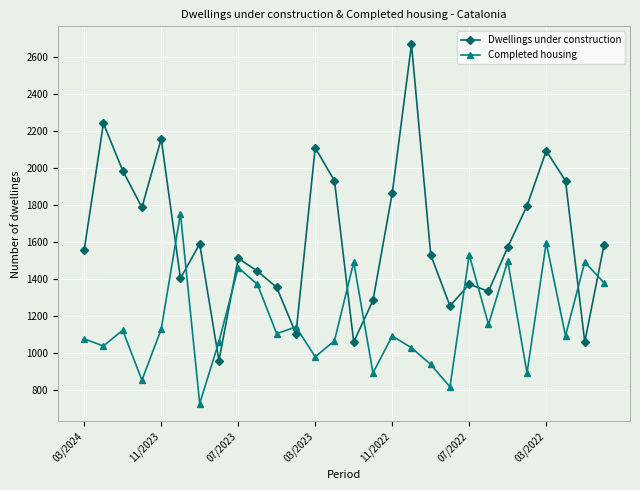

List the series in order of their peak value, lowest first.

Completed housing, Dwellings under construction